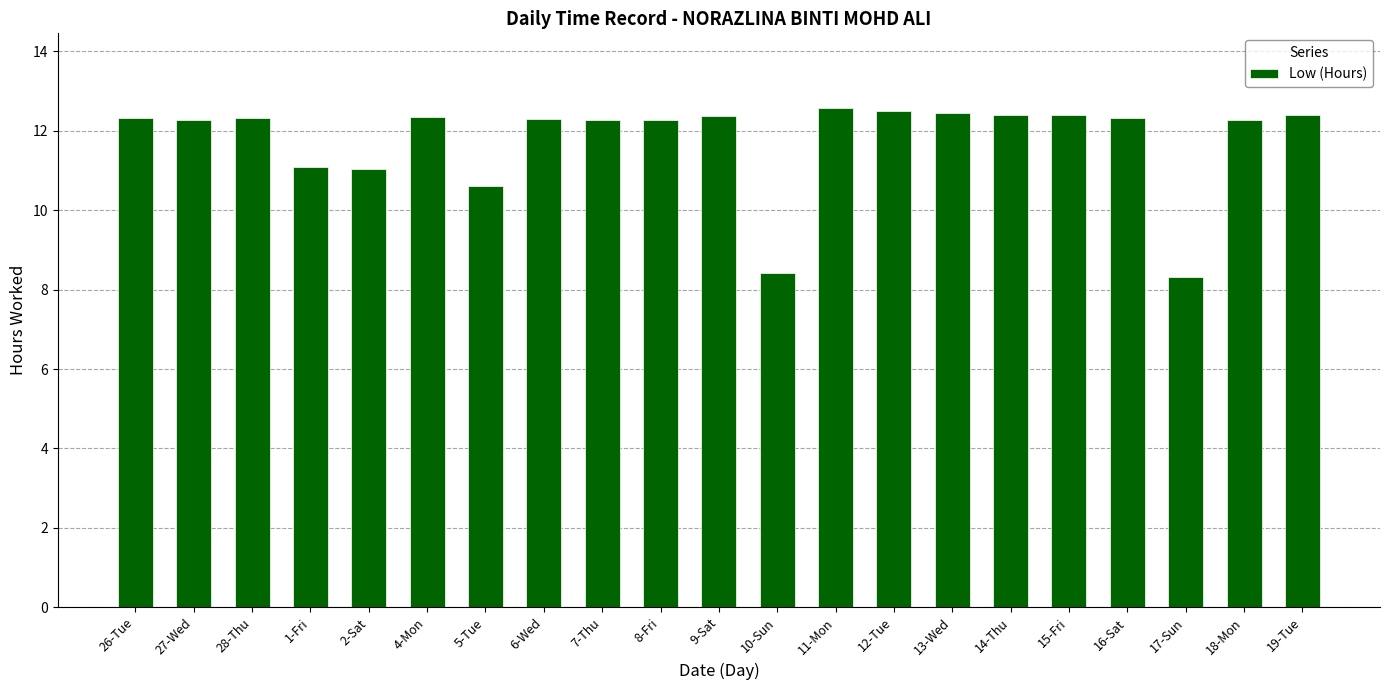

What is the greatest value displayed?

12.6